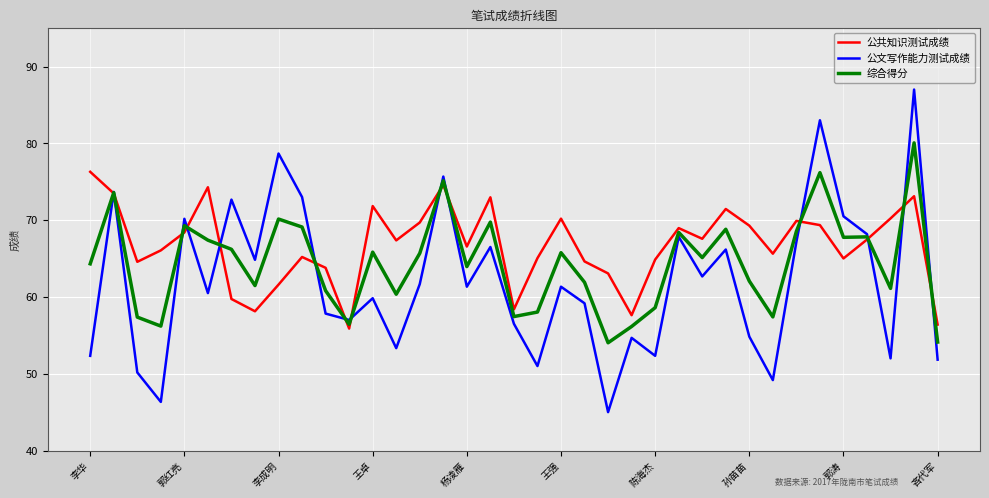

Rank the series by their maximum value, from highest to lowest.

公文写作能力测试成绩, 综合得分, 公共知识测试成绩